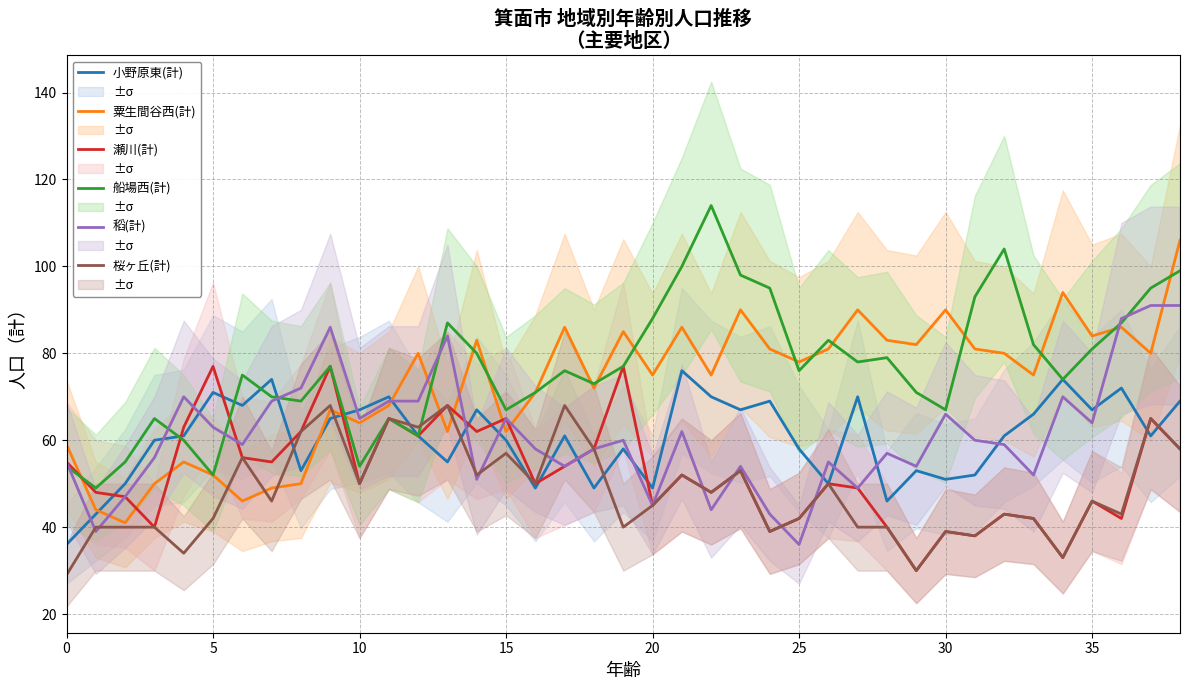

What is the difference between the 桜ヶ丘(計) values at 20 and 0?

16